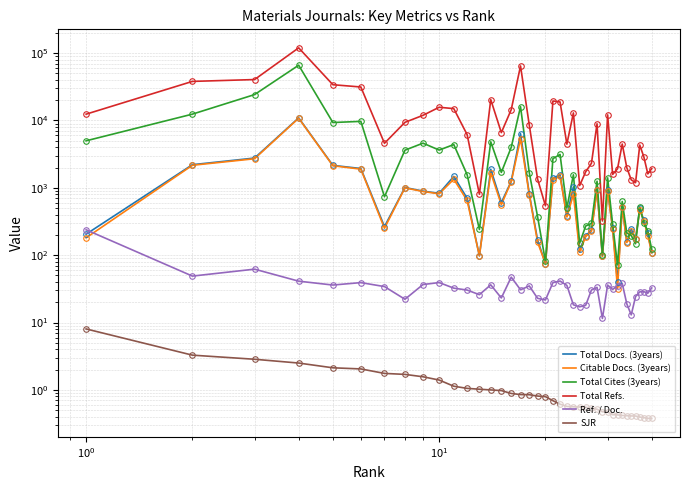

List the series in order of their peak value, lowest first.

SJR, Ref. / Doc., Citable Docs. (3years), Total Docs. (3years), Total Cites (3years), Total Refs.